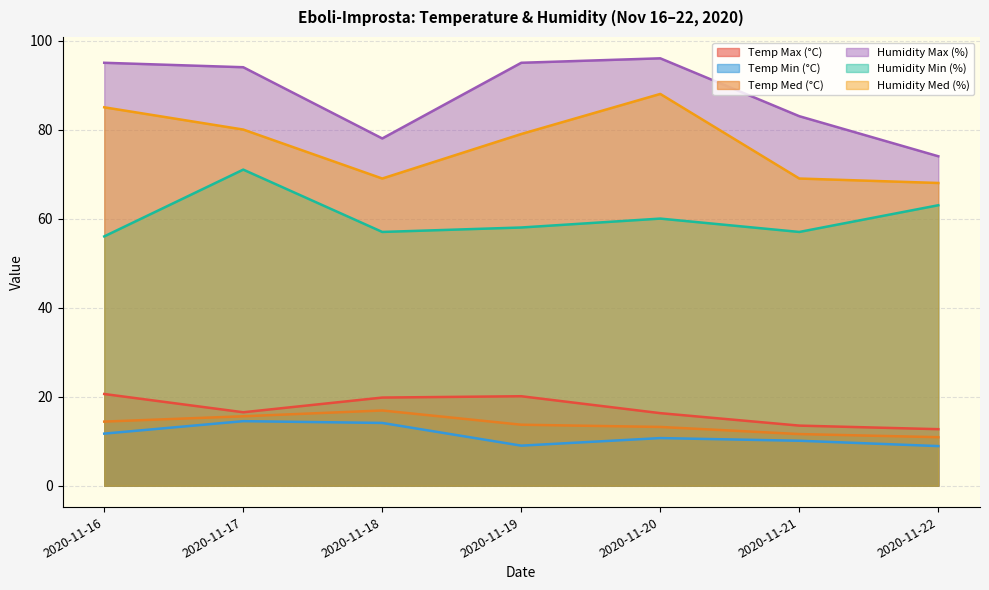

Reading left to right, what are all the values shown in this chart?

Temp Max (°C): 20.6	16.5	19.8	20.1	16.3	13.5	12.7
Temp Min (°C): 11.7	14.5	14.1	9.0	10.7	10.1	8.9
Temp Med (°C): 14.4	15.6	16.9	13.7	13.2	11.6	10.9
Humidity Max (%): 95.0	94.0	78.0	95.0	96.0	83.0	74.0
Humidity Min (%): 56.0	71.0	57.0	58.0	60.0	57.0	63.0
Humidity Med (%): 85.0	80.0	69.0	79.0	88.0	69.0	68.0